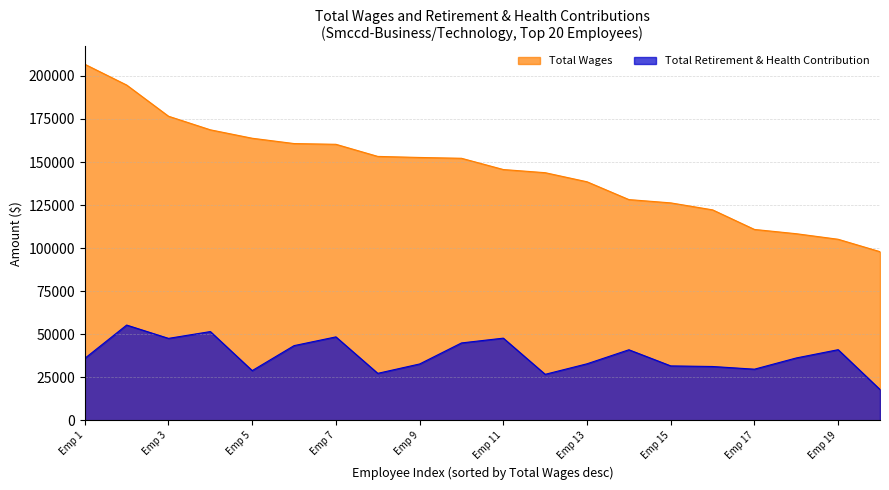

What is the maximum value shown in the chart?

206772